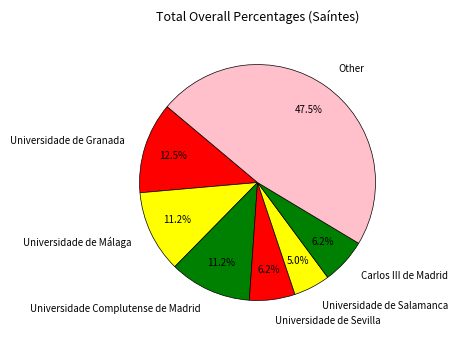

What percentage is the Universidade de Málaga slice, to the nearest percent?

11%